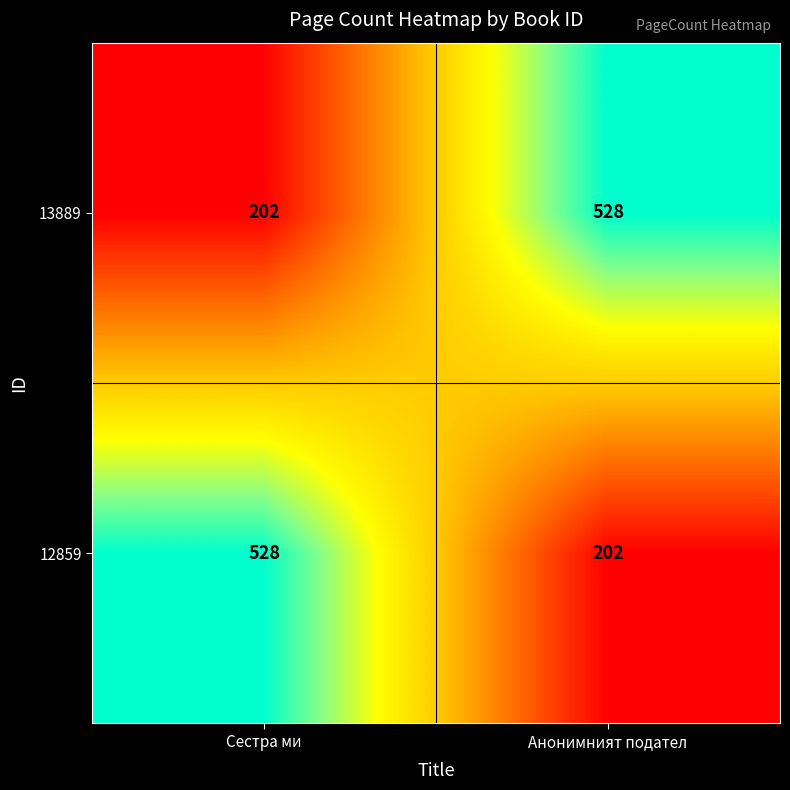

True or false: 12859 has a value of 808 at Сестра ми.

False